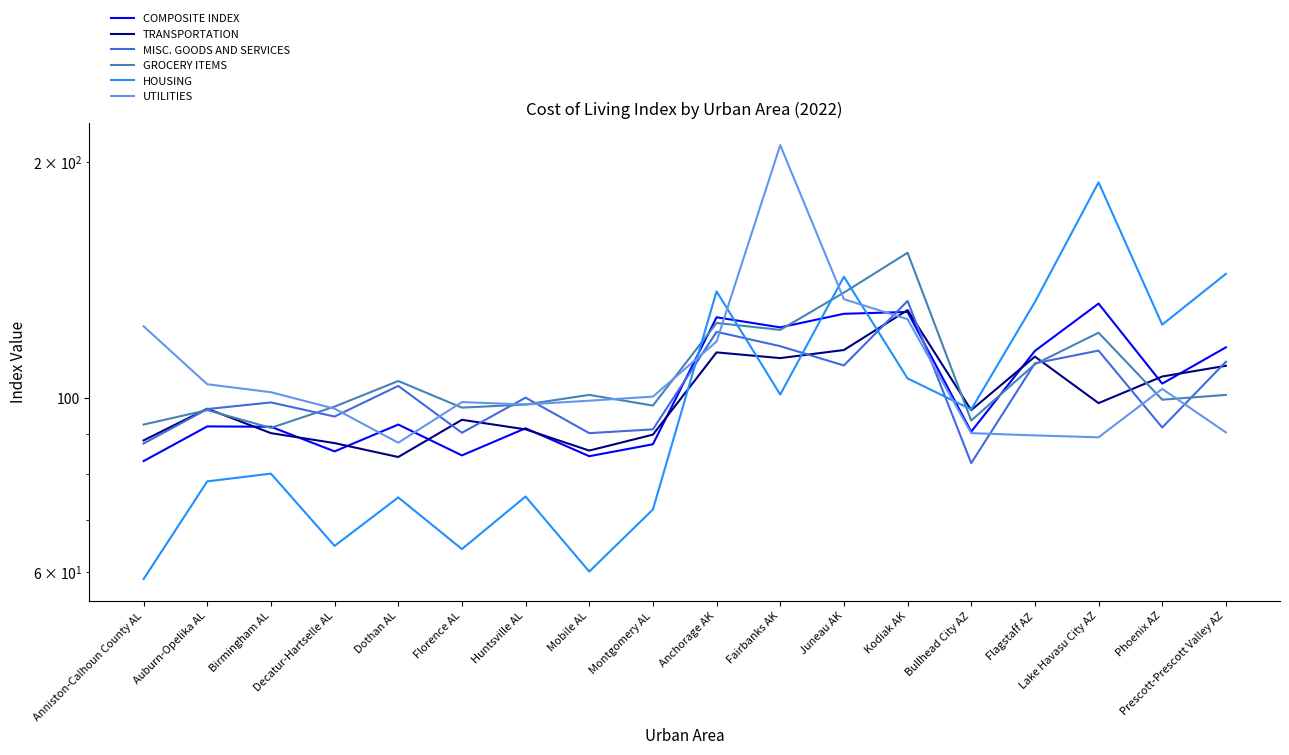

How many lines are shown in the chart?

6